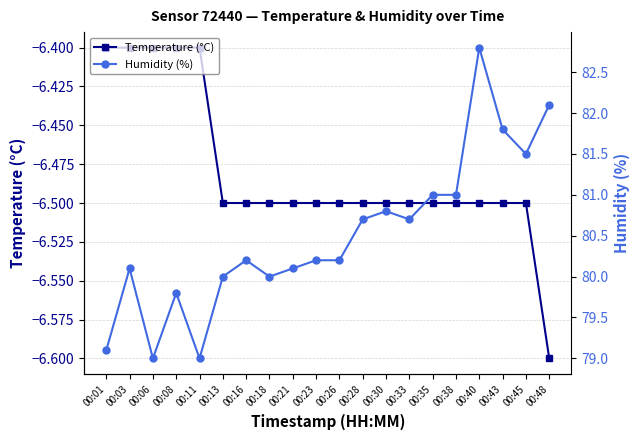

Is it true that Humidity (%) equals 47.3 at 00:23?

False